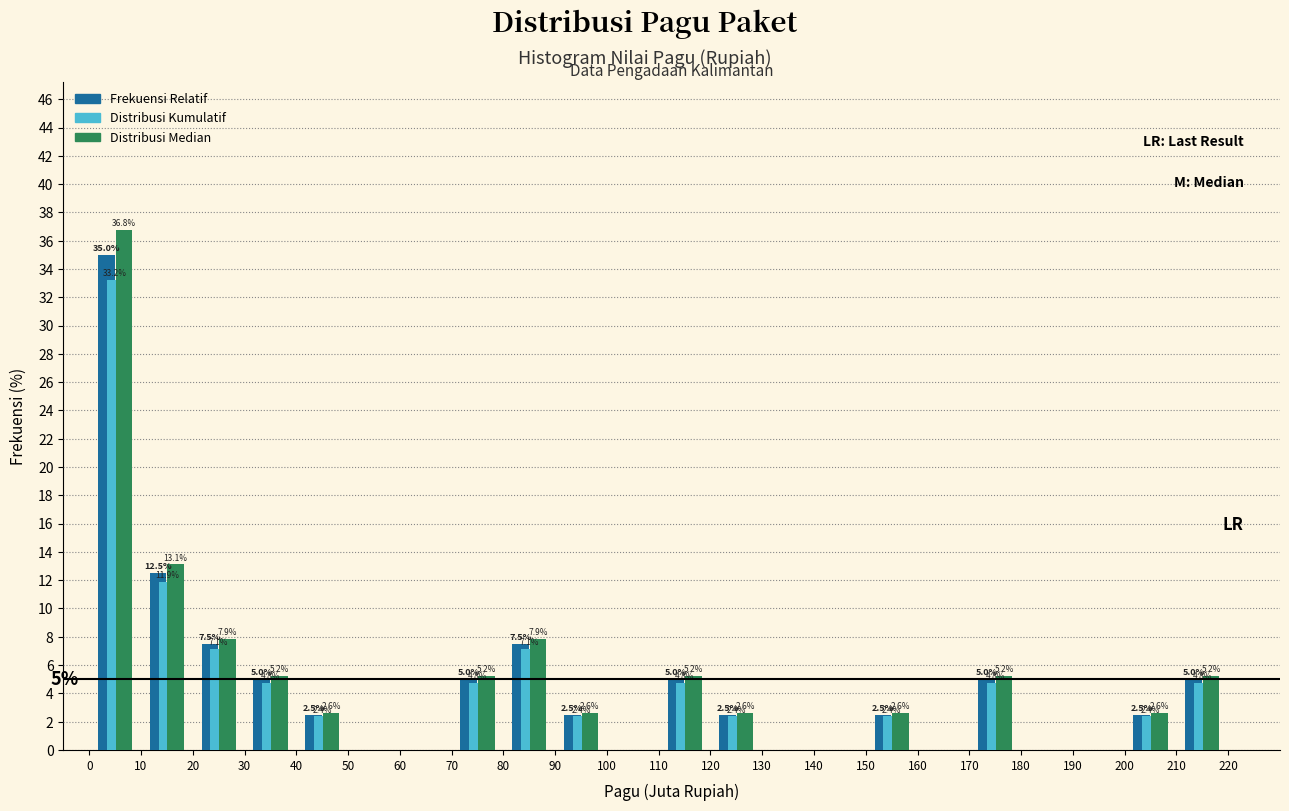

In the Frekuensi Relatif series, which range on the x-axis has the tallest bar?

0 to 10